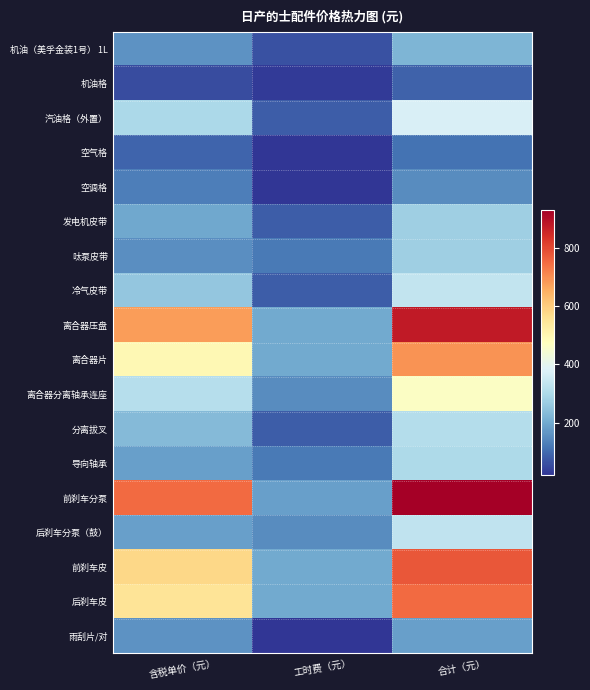

What is the total value across all series at 含税单价（元）?

5455